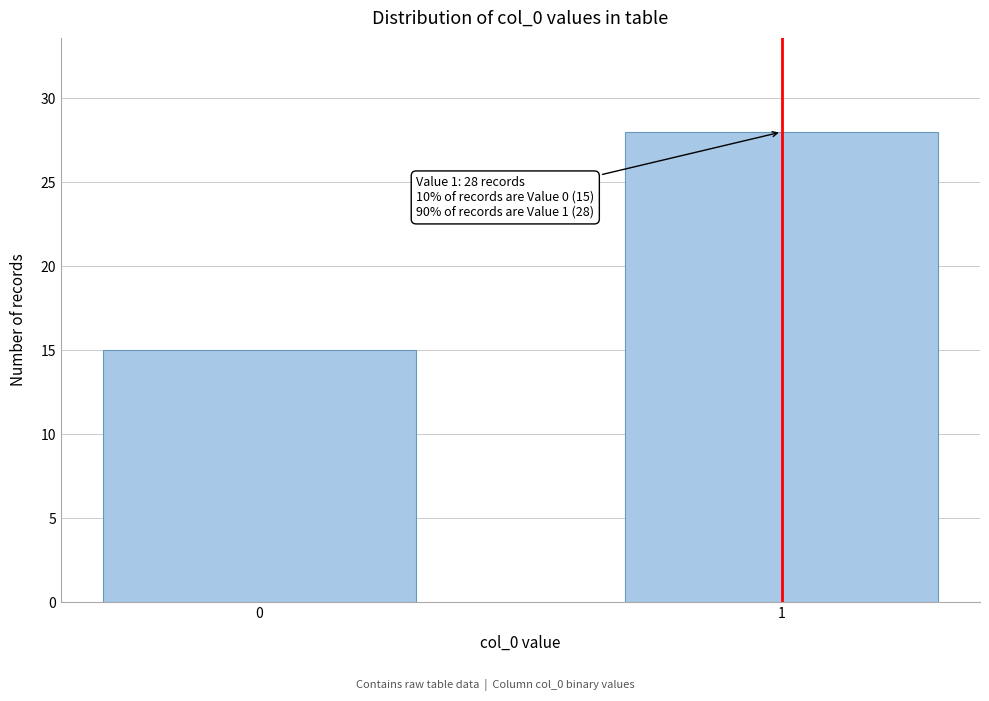

Reading left to right, what are all the values shown in this chart?

15	28